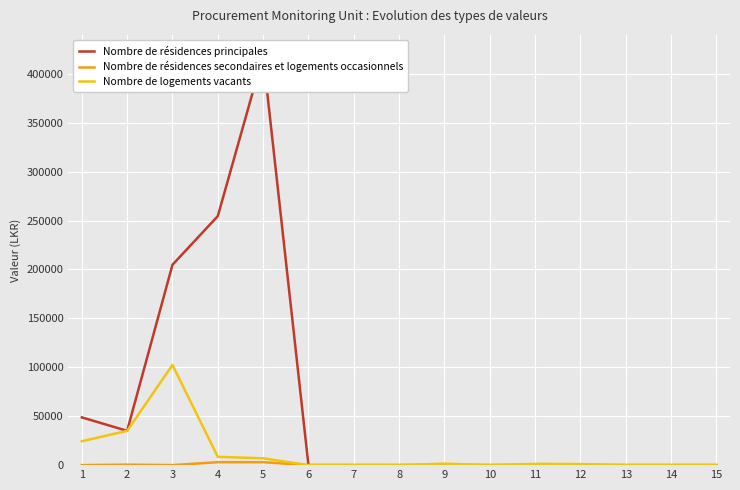

How many interior local valleys does the Nombre de résidences principales series have?

1